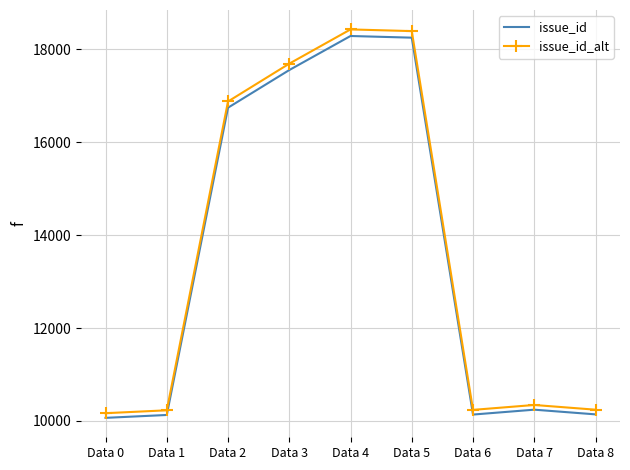

What is the maximum value shown in the chart?

18426.4